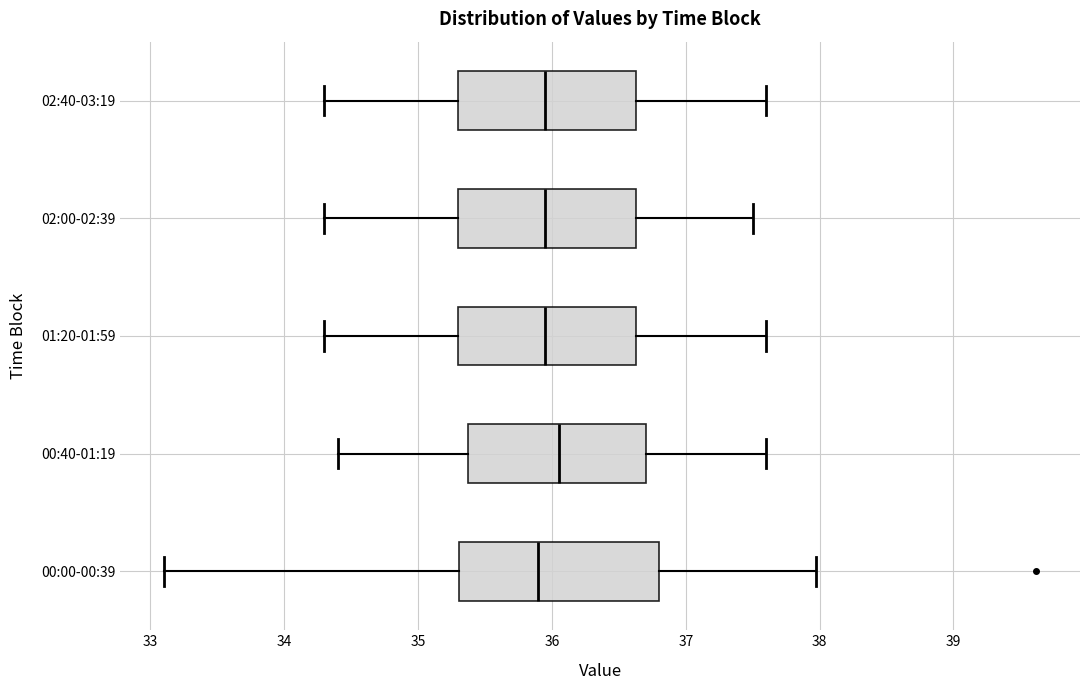

Where does the median line of the box for 02:00-02:39 sit on the x-axis? The values are not printed on the chart, so give them approximately, as read against the axis.

36.0